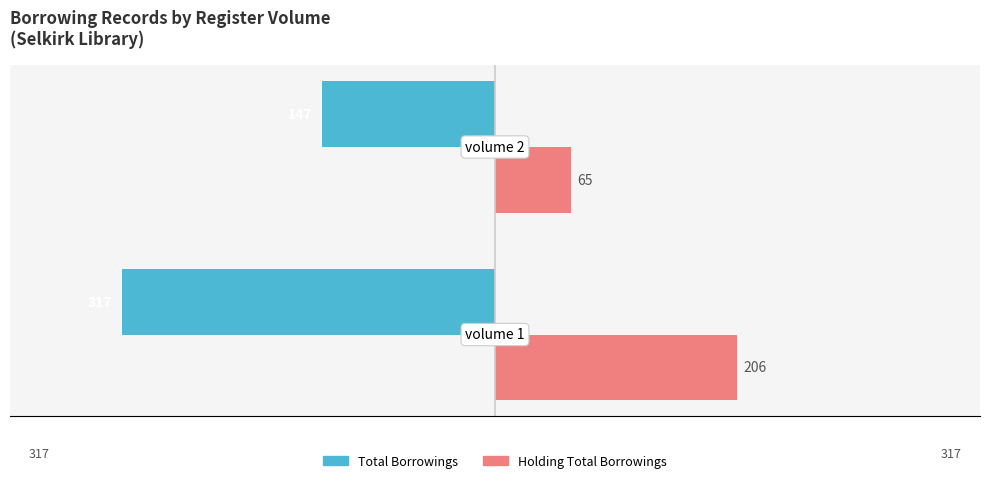

What are all the series names shown in the legend?

Total Borrowings, Holding Total Borrowings